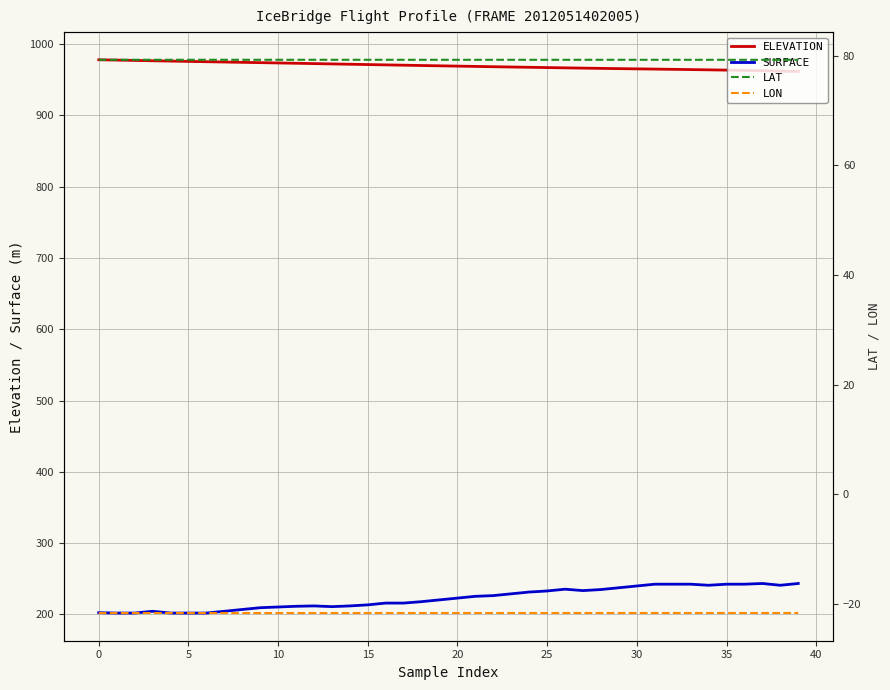

Does the chart display data point markers on the line(s)?

No